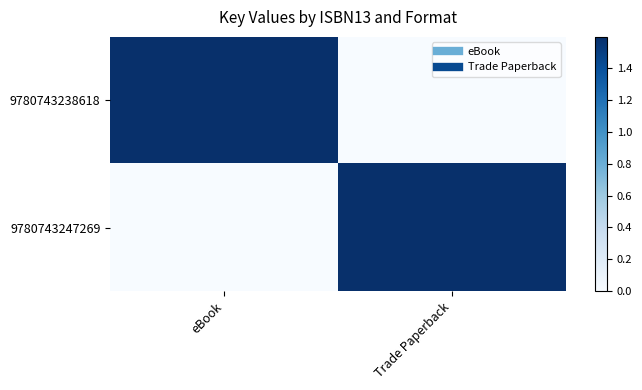

Between Trade Paperback and eBook, which is larger?

eBook